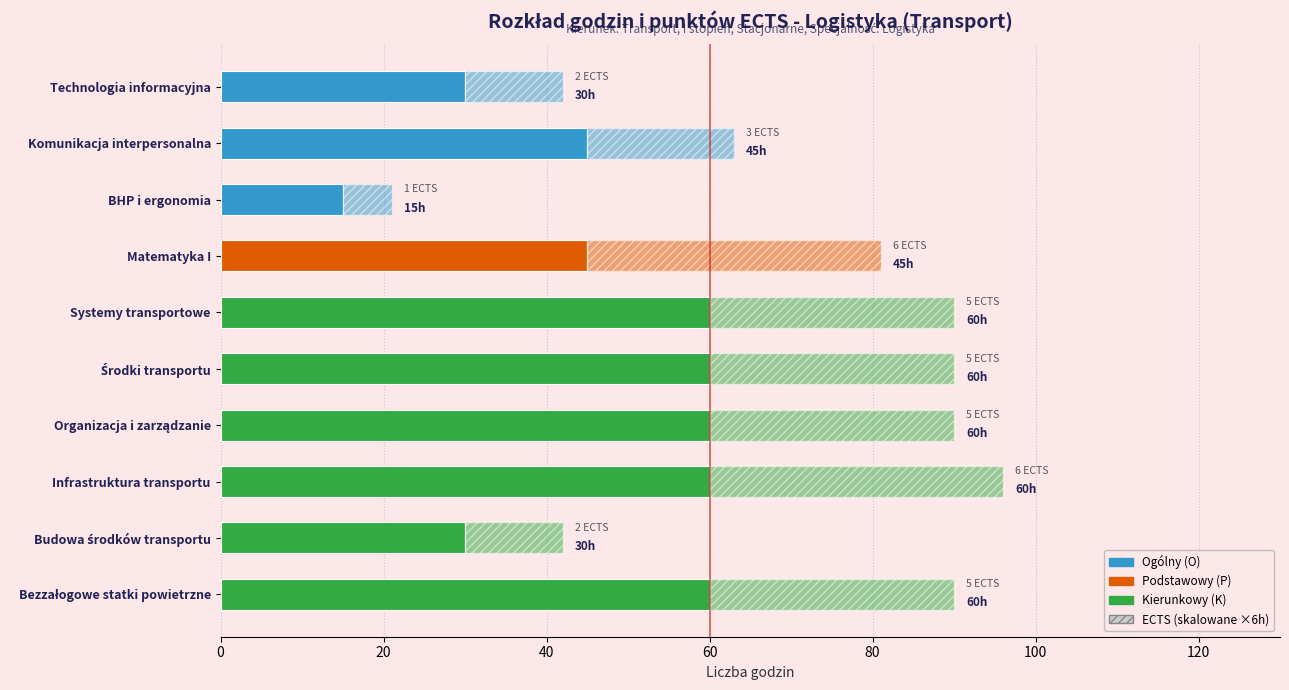

What is the value of the 1st bar from the left?

30